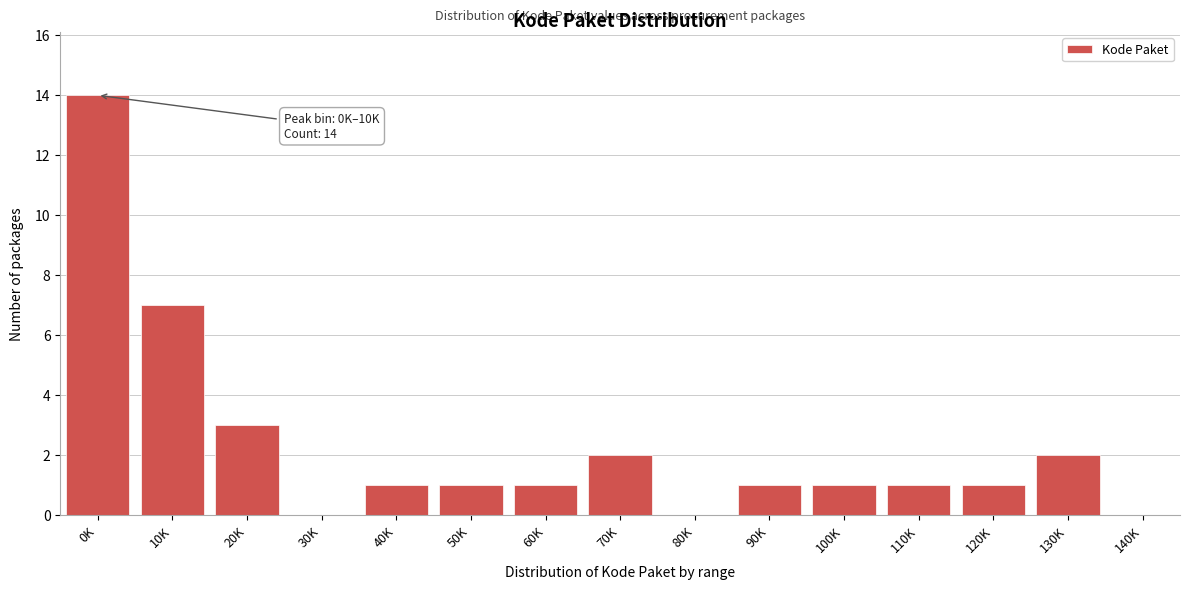

Reading left to right, what are all the values shown in this chart?

0K=14	10K=7	20K=3	30K=0	40K=1	50K=1	60K=1	70K=2	80K=0	90K=1	100K=1	110K=1	120K=1	130K=2	140K=0